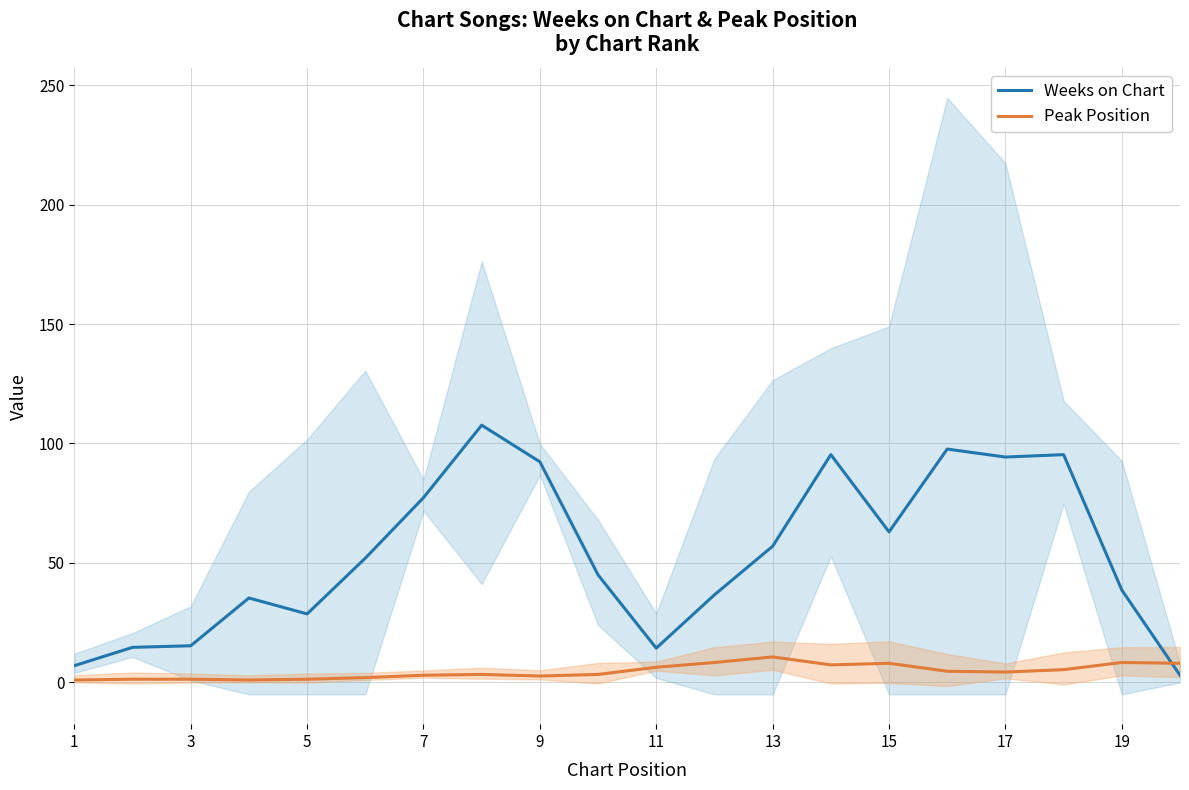

How many data points in Weeks on Chart are less than 52?

10